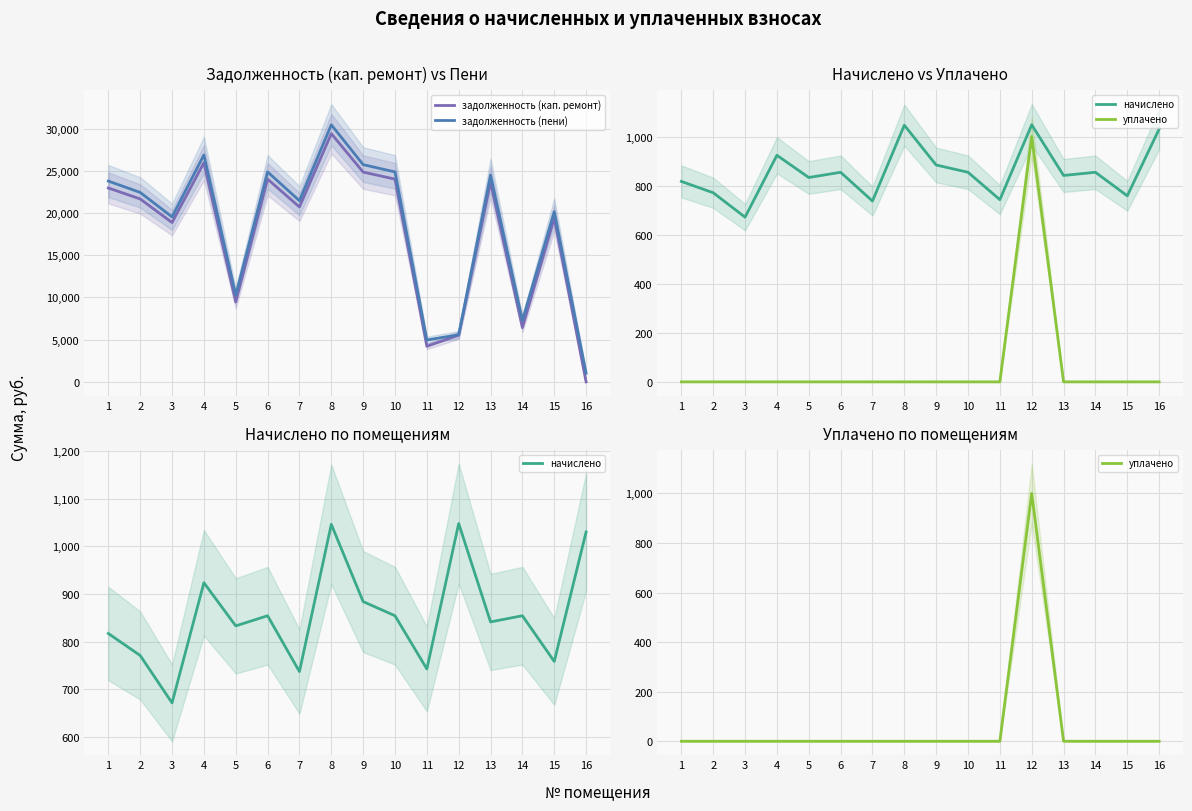

At which label does начислено reach its peak?

12